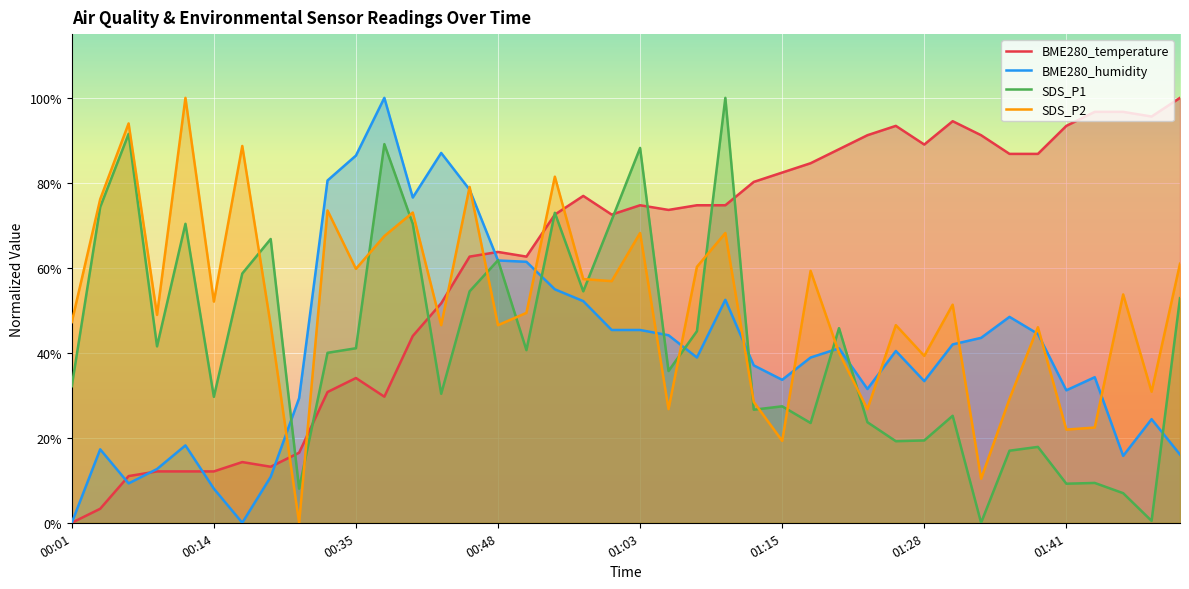

What is the maximum value shown in the chart?

100.0